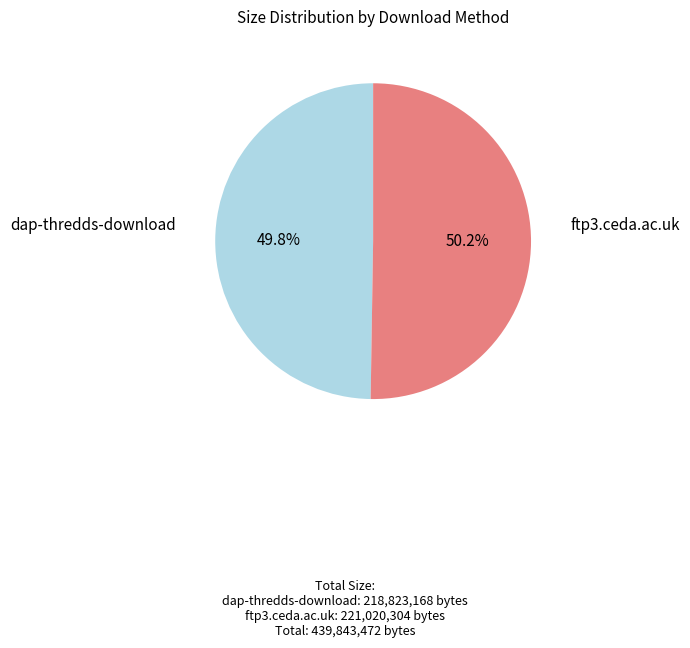

Is there any slice that represents more than half of the pie?

Yes